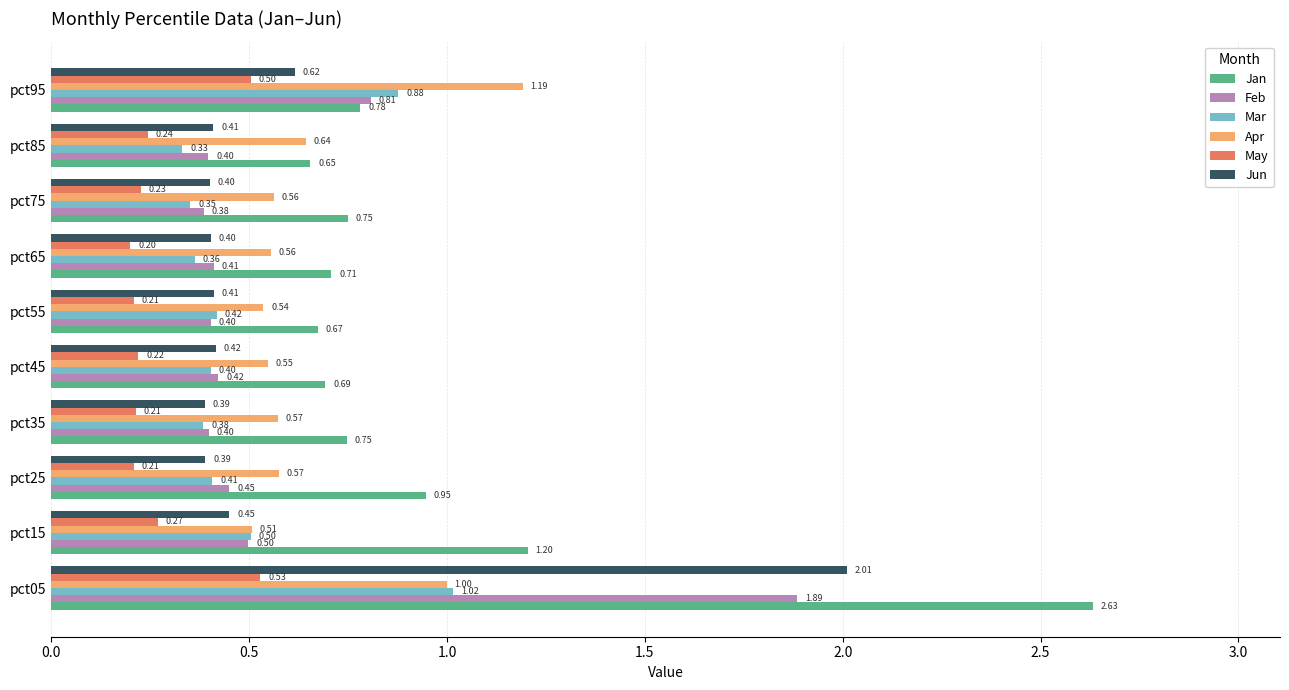

What is the total value across all series at pct75?

2.7